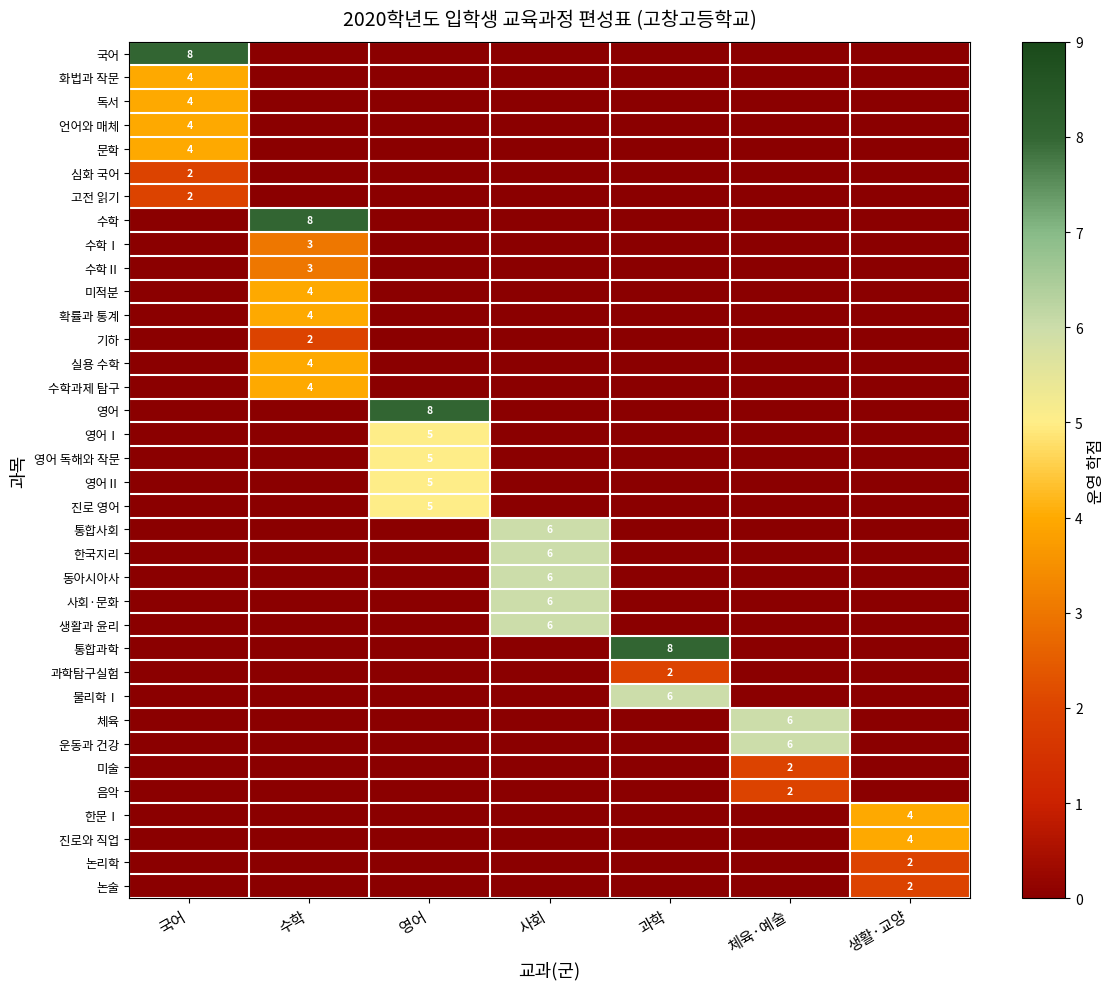

The 수학과제 탐구 series shows 4 at 수학. True or false?

True